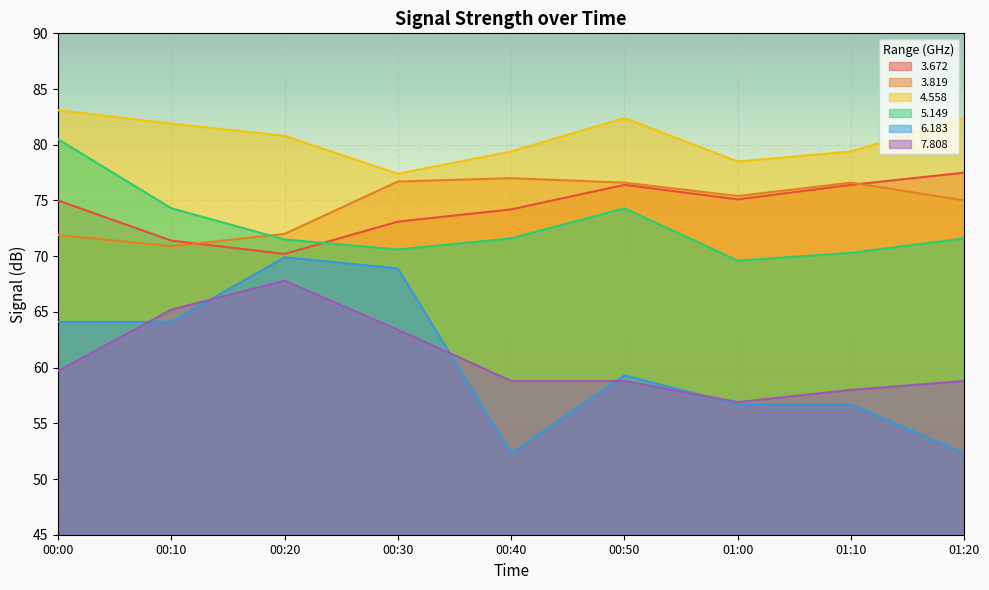

Which series changed the most between 00:00 and 01:10?

5.149